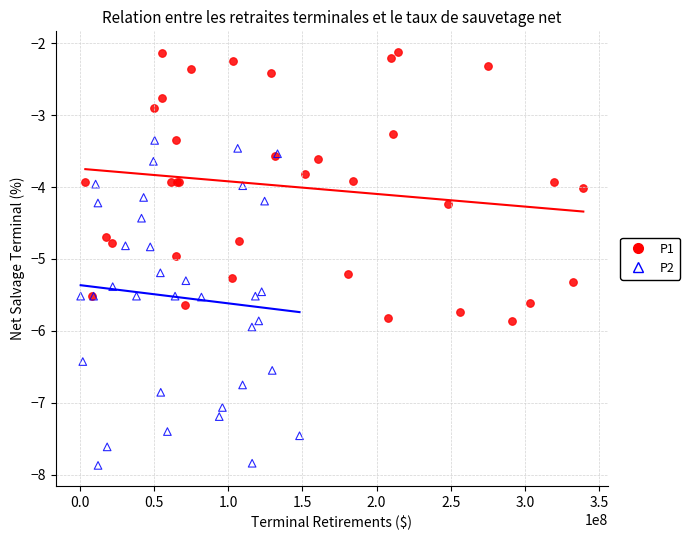

Which series has the widest spread of Y values?

P2